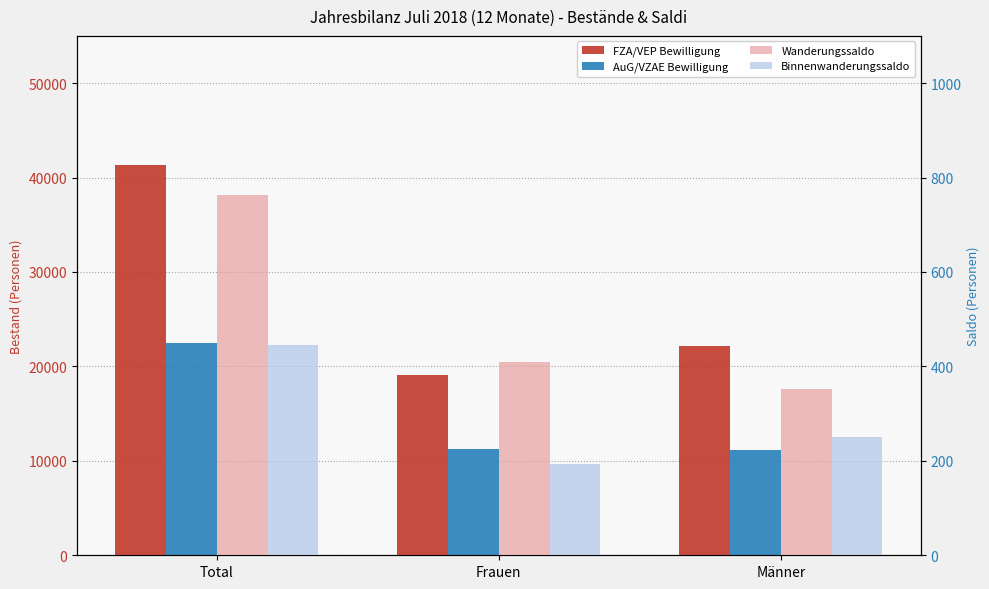

Which category has the lowest value in the Wanderungssaldo series?

Männer